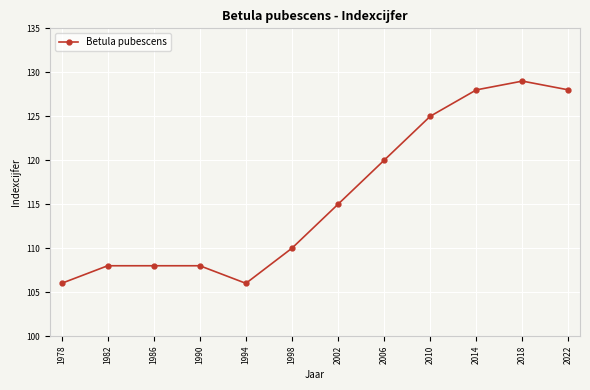

How many distinct data groups are displayed?

1